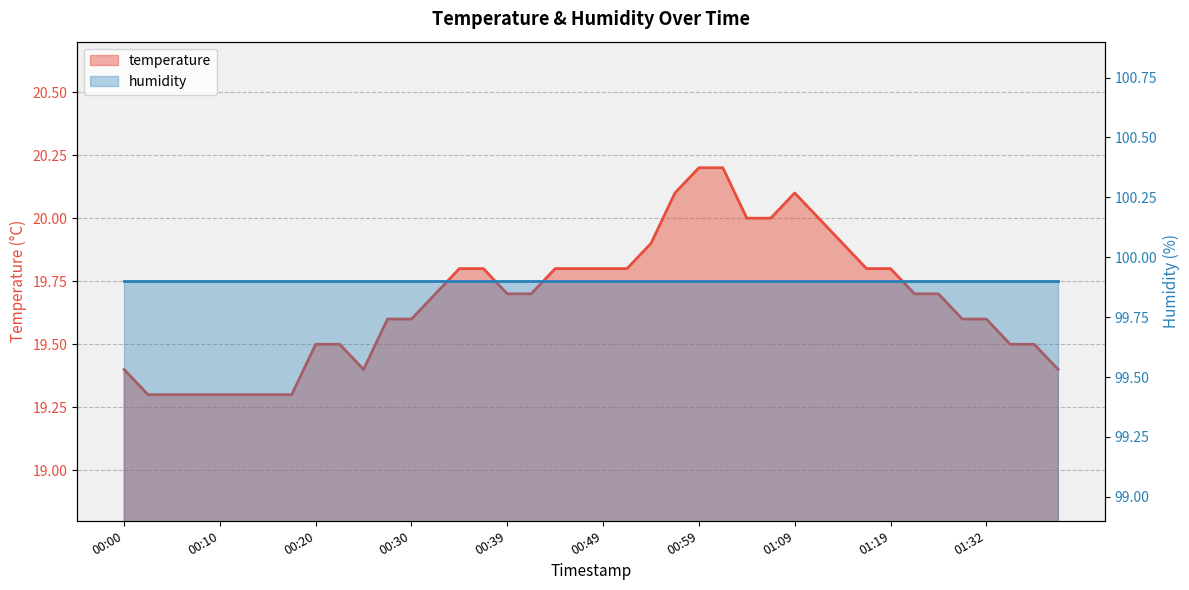

Reading left to right, list all the values displayed in this chart.

19.4	19.3	19.3	19.3	19.3	19.3	19.3	19.3	19.5	19.5	19.4	19.6	19.6	19.7	19.8	19.8	19.7	19.7	19.8	19.8	19.8	19.8	19.9	20.1	20.2	20.2	20.0	20.0	20.1	20.0	19.9	19.8	19.8	19.7	19.7	19.6	19.6	19.5	19.5	19.4